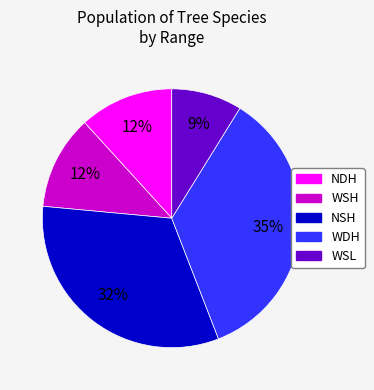

To the nearest percent, what is the average slice percentage?

20%